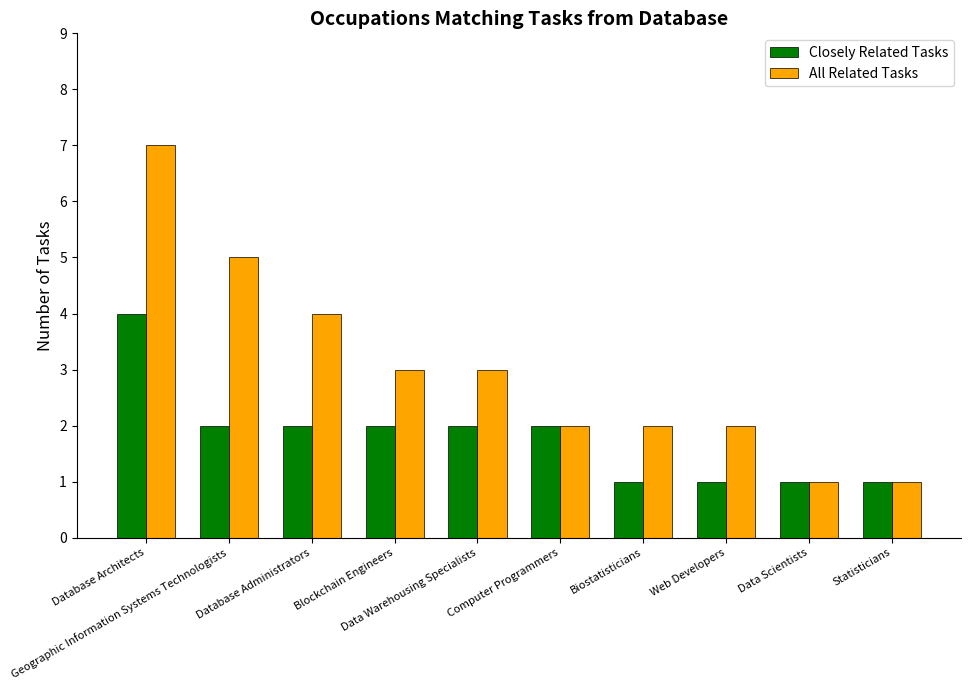

What is the approximate value of Closely Related Tasks at Biostatisticians?

1